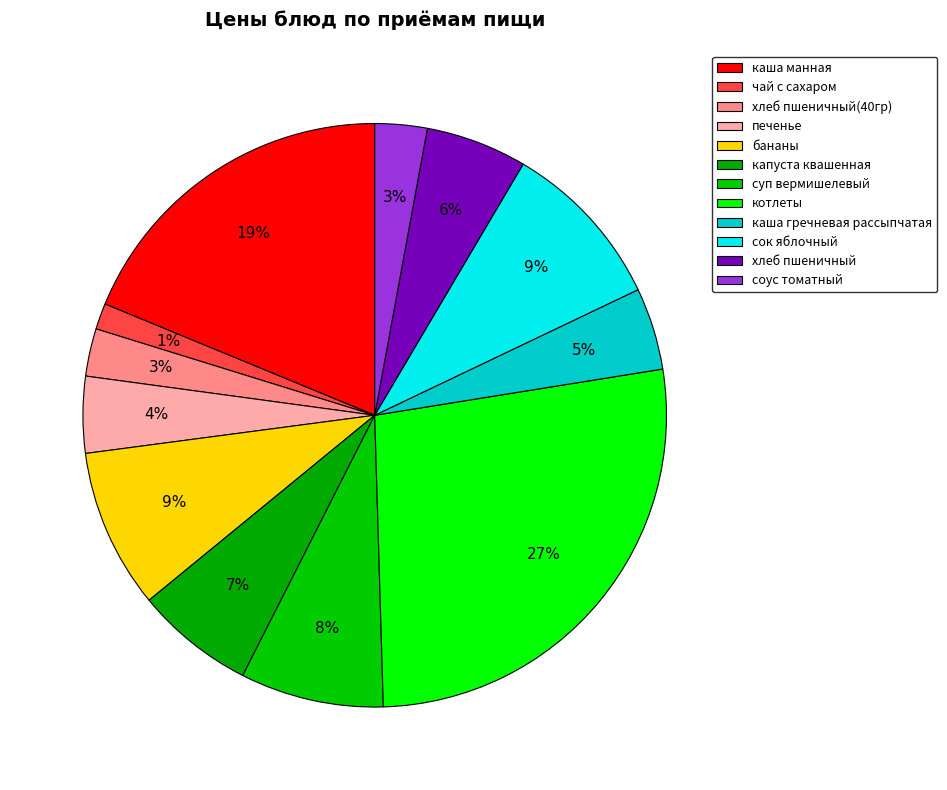

What is the ratio of the value at сок яблочный to the value at хлеб пшеничный?

1.7